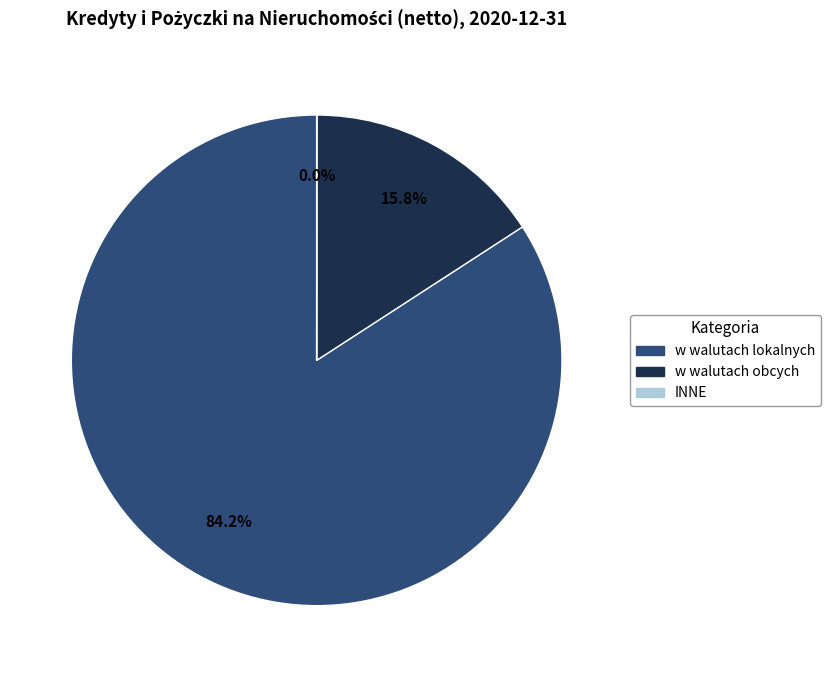

True or false: w walutach lokalnych accounts for 84% of the total.

True